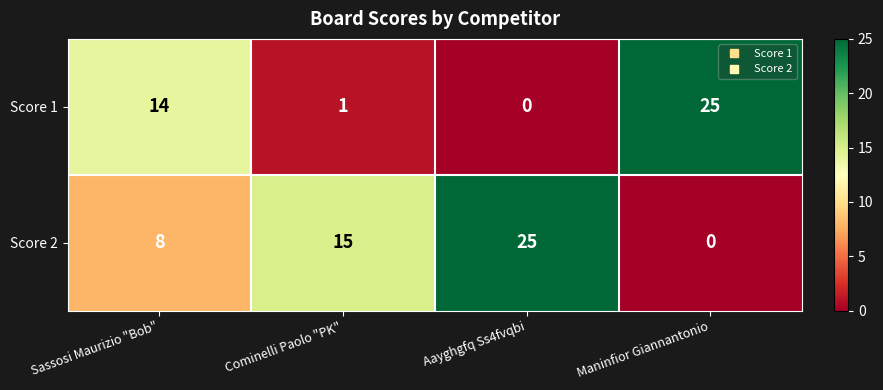

What is the sum of the Score 2 values at Aayghgfq Ss4fvqbi and Maninfior Giannantonio?

25